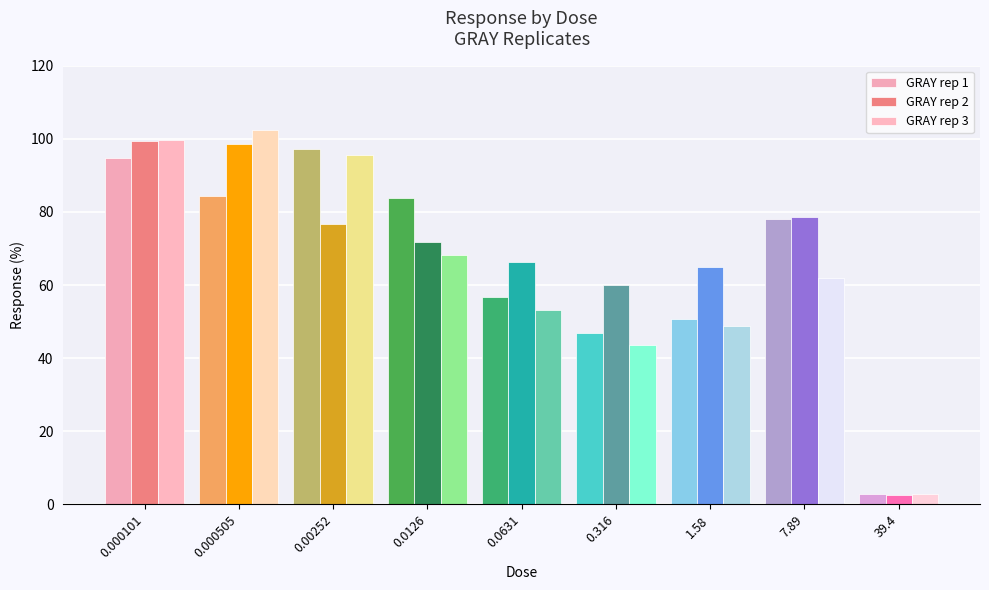

How many series are shown in this chart?

3